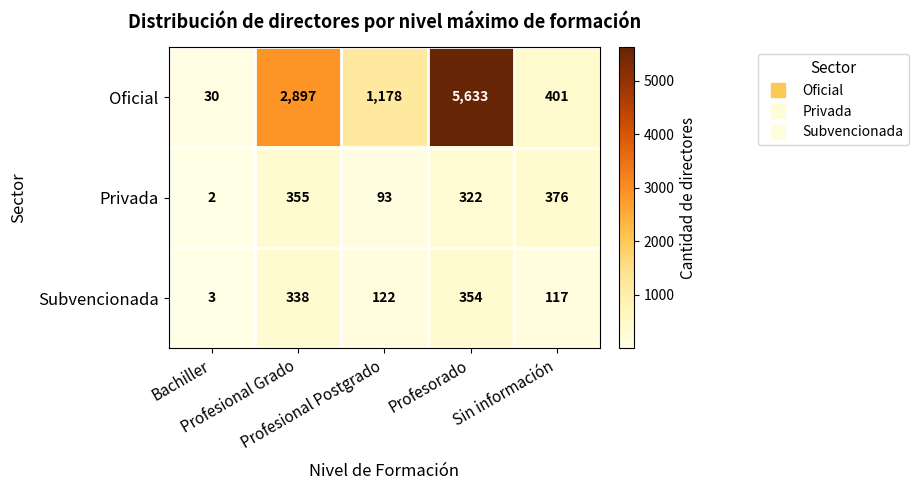

What is the difference between the second highest and second lowest values in the Oficial series?

2496